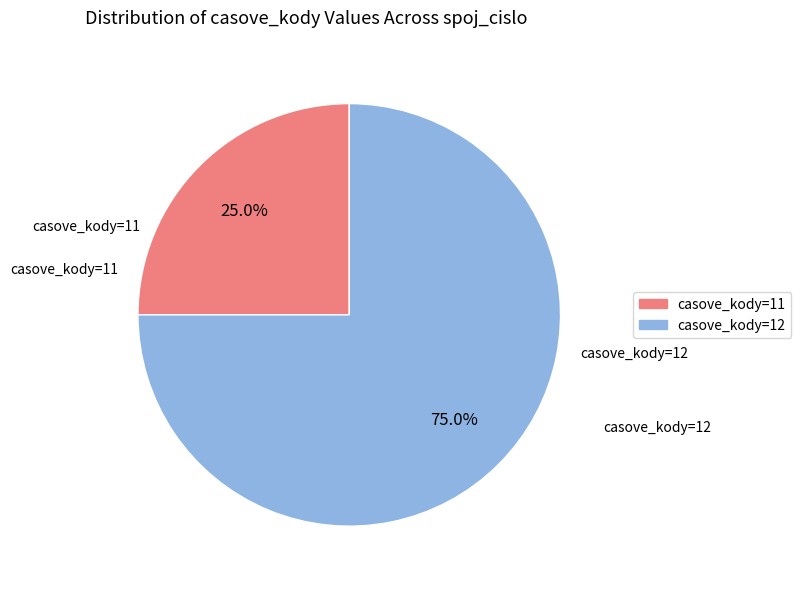

What is the total percentage of casove_kody=11 and casove_kody=12?

100.0%